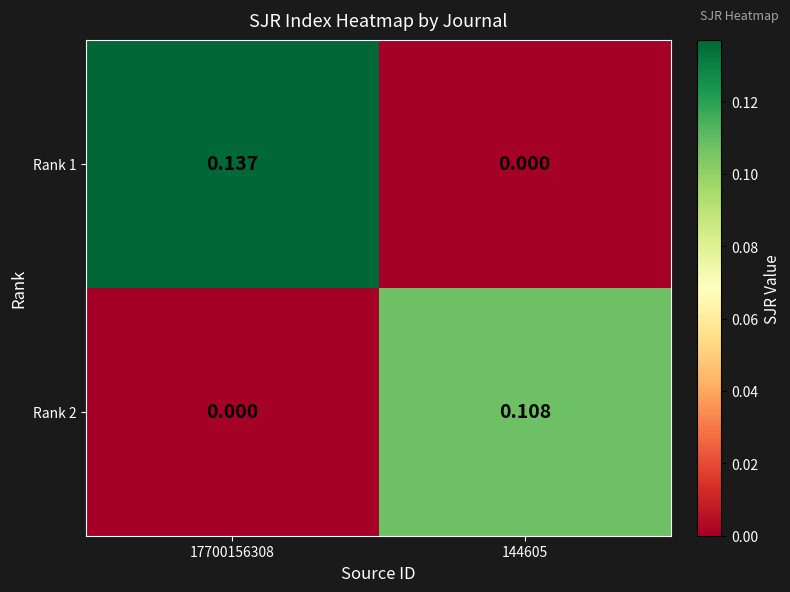

List the series in order of their overall mean, lowest first.

Rank 2, Rank 1